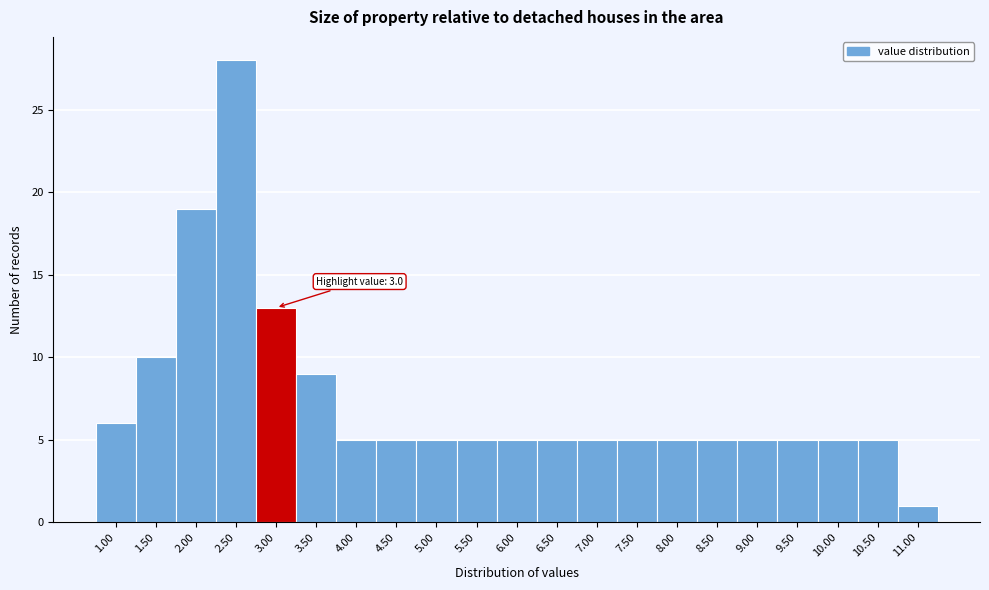

Reading left to right, extract all data points from this chart.

6	10	19	28	13	9	5	5	5	5	5	5	5	5	5	5	5	5	5	5	1